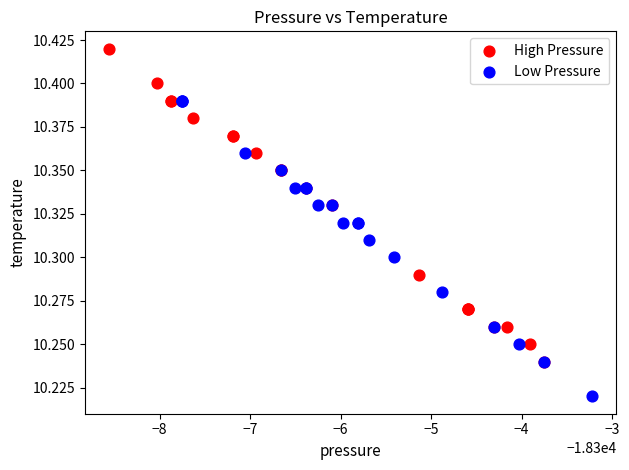

Which series has the widest spread of Y values?

High Pressure